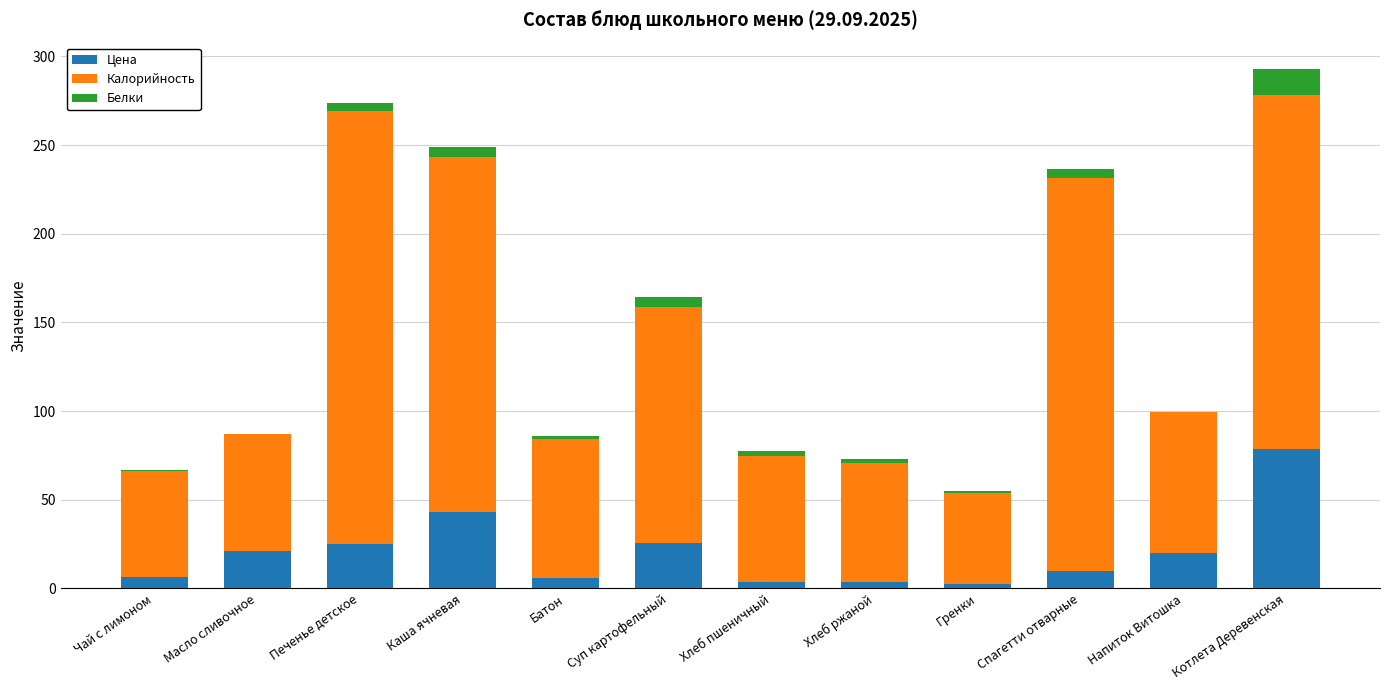

At which category is the sum across all series the highest?

Котлета Деревенская